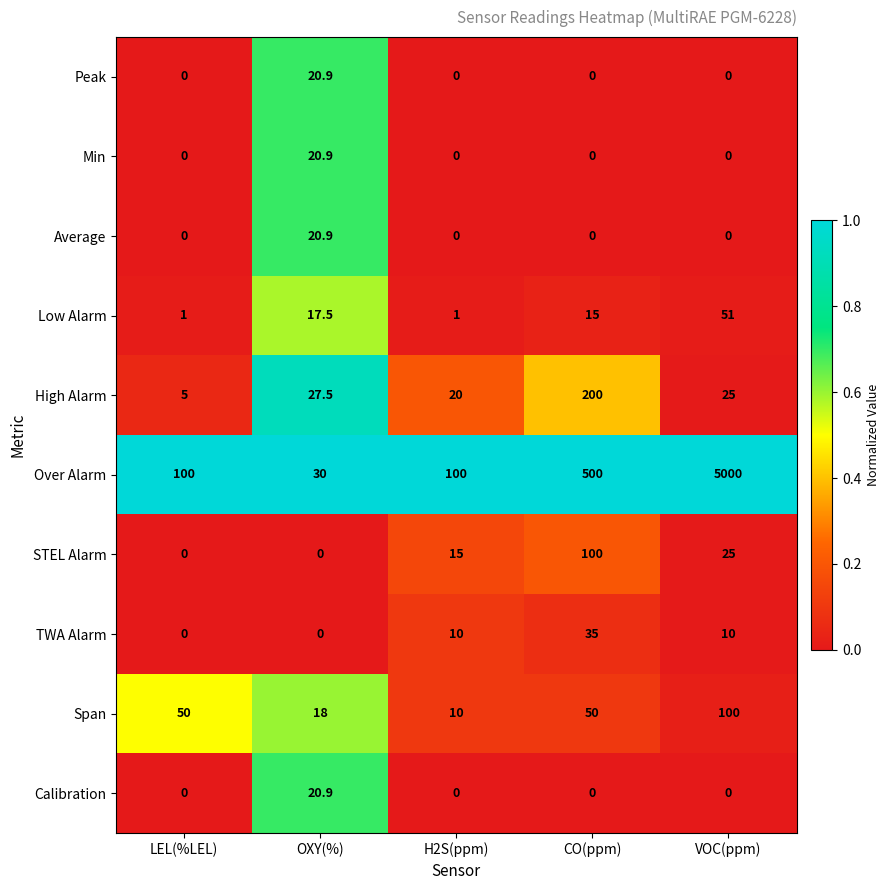

Which series has the largest range (max minus min)?

Over Alarm